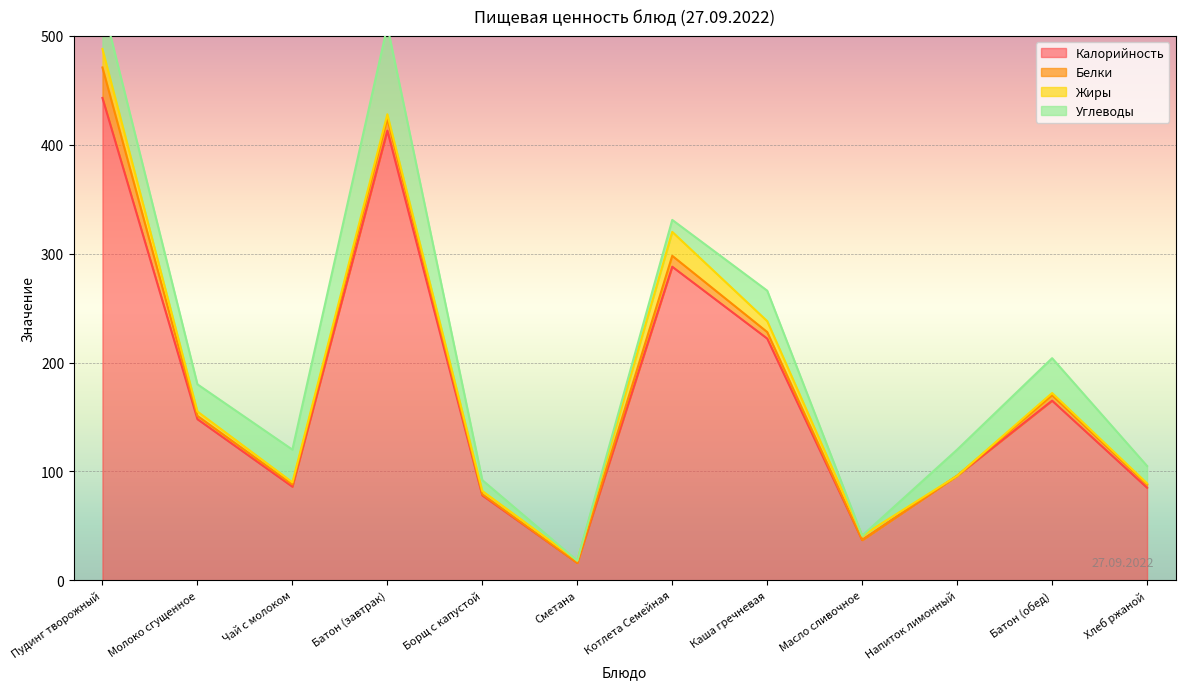

Reading right to left, extract all data points from this chart.

Калорийность: 85	165	96	37	222	288	16	78	413	86	148	443
Белки: 3	5	0	0	6	10	0	1	11	2	3	28
Жиры: 1	2	0	4	10	22	2	3	4	2	4	17
Углеводы: 16	32	24	0	28	11	0	10	81	30	25	42